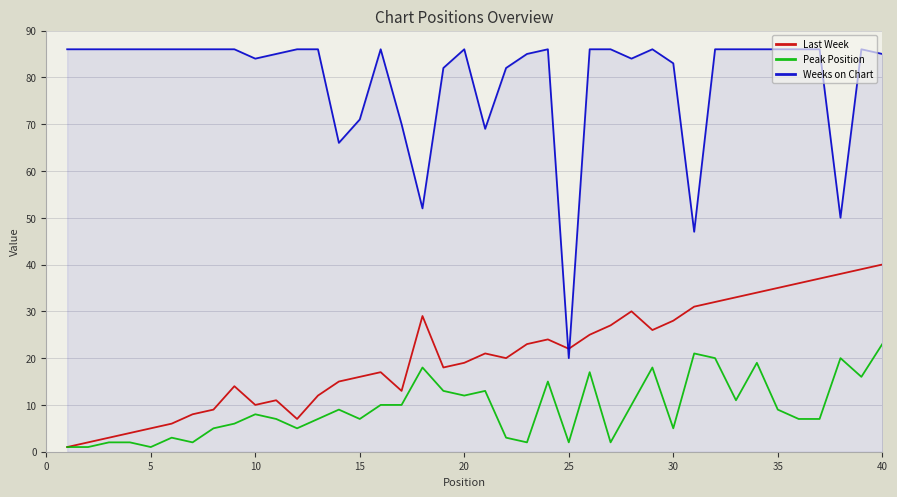

What are all the series names shown in the legend?

Last Week, Peak Position, Weeks on Chart